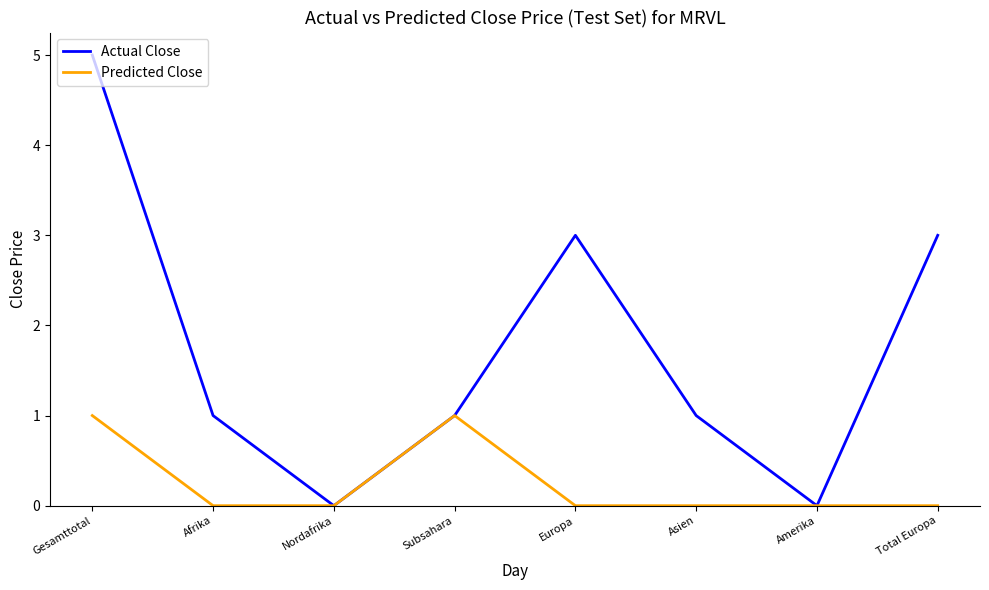

Reading right to left, transcribe all the data shown in this chart.

Actual Close: Total Europa=3	Amerika=0	Asien=1	Europa=3	Subsahara=1	Nordafrika=0	Afrika=1	Gesamttotal=5
Predicted Close: Total Europa=0	Amerika=0	Asien=0	Europa=0	Subsahara=1	Nordafrika=0	Afrika=0	Gesamttotal=1